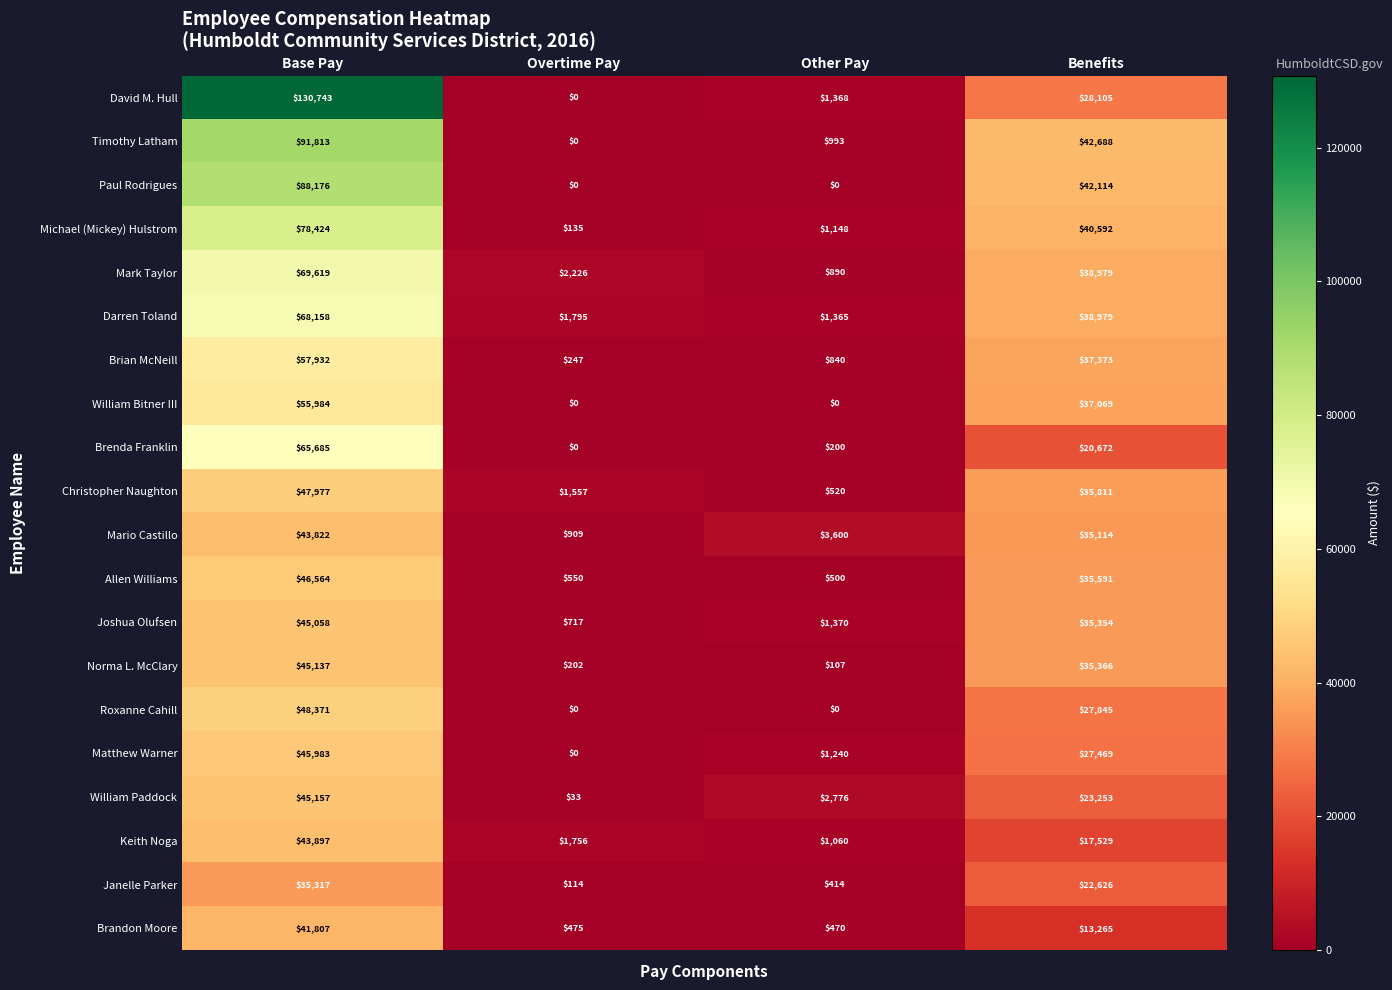

Read the Brian McNeill value at Base Pay, to the nearest 100.

57900